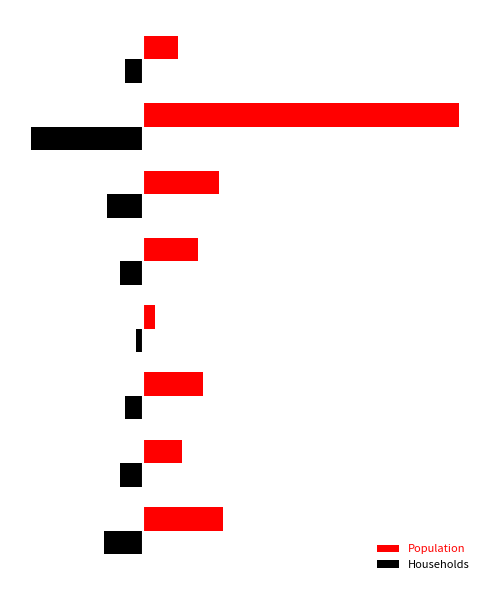

What are all the series names shown in the legend?

Population, Households